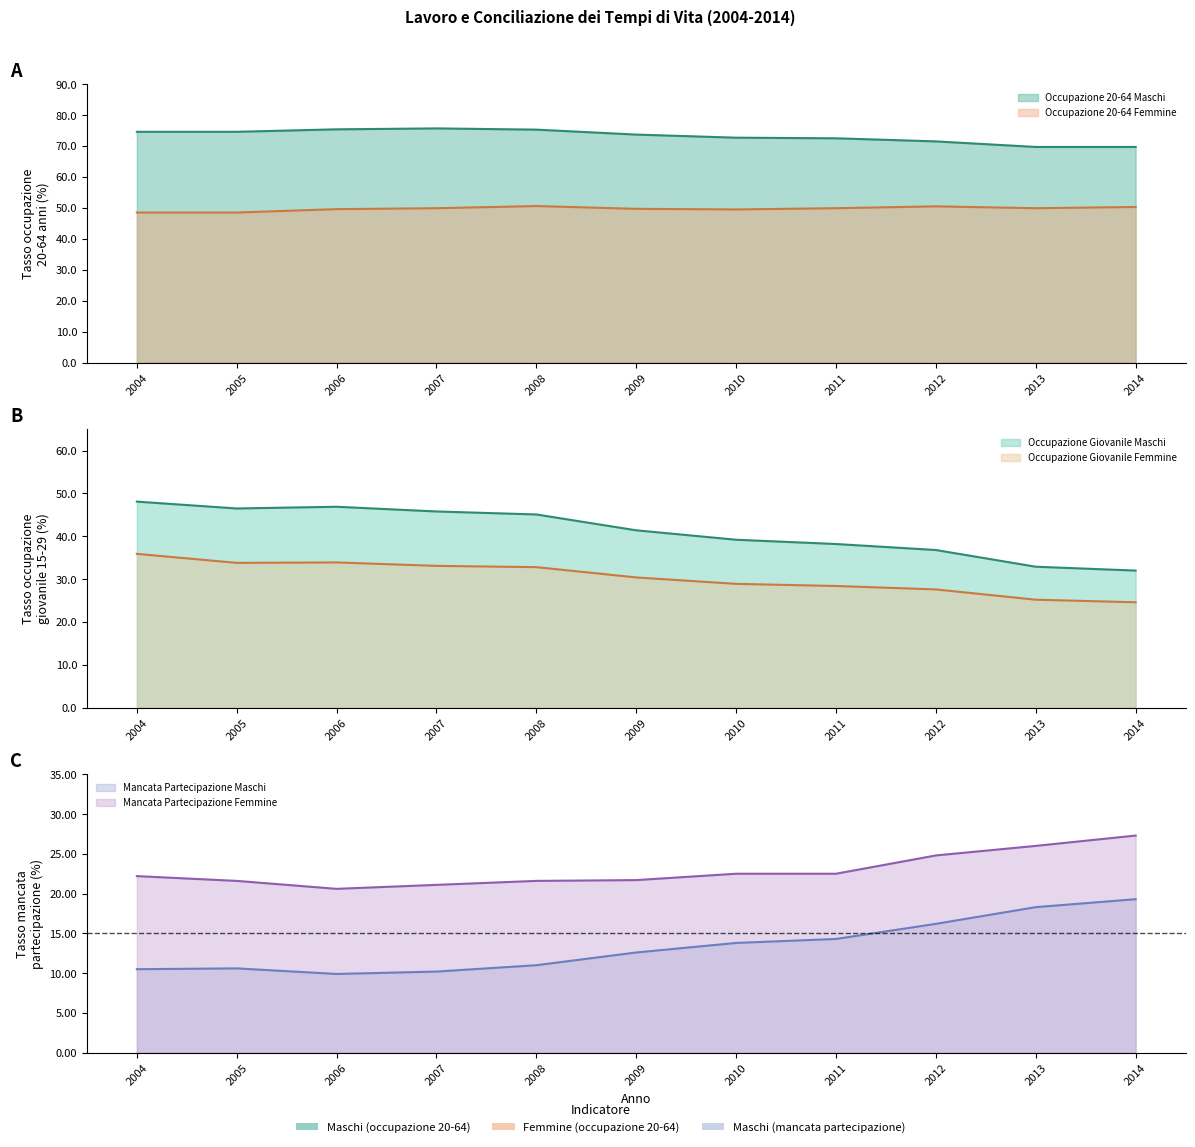

What are all the series names shown in the legend?

Occupazione 20-64 Maschi, Occupazione 20-64 Femmine, Mancata Partecipazione Maschi, Mancata Partecipazione Femmine, Occupazione Giovanile Maschi, Occupazione Giovanile Femmine